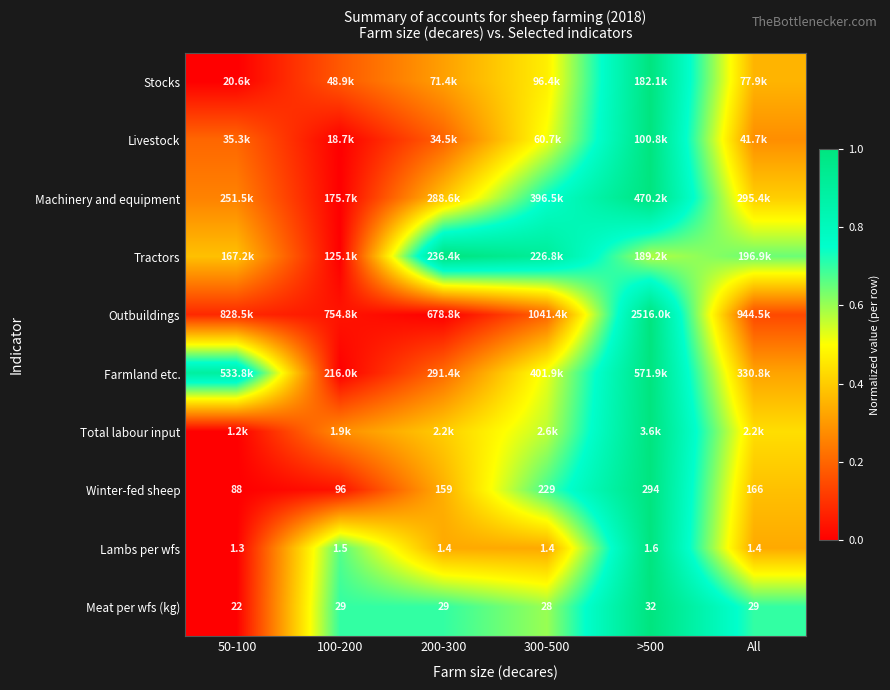

How many data points in Meat per wfs (kg) are less than 29?

2